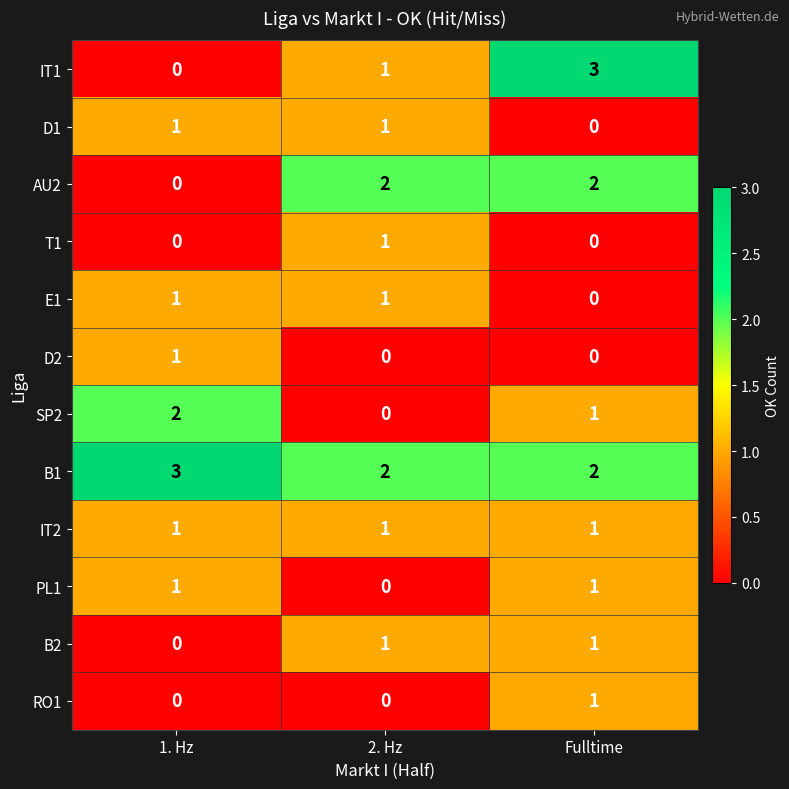

The value of B1 at Fulltime is 2. True or false?

True